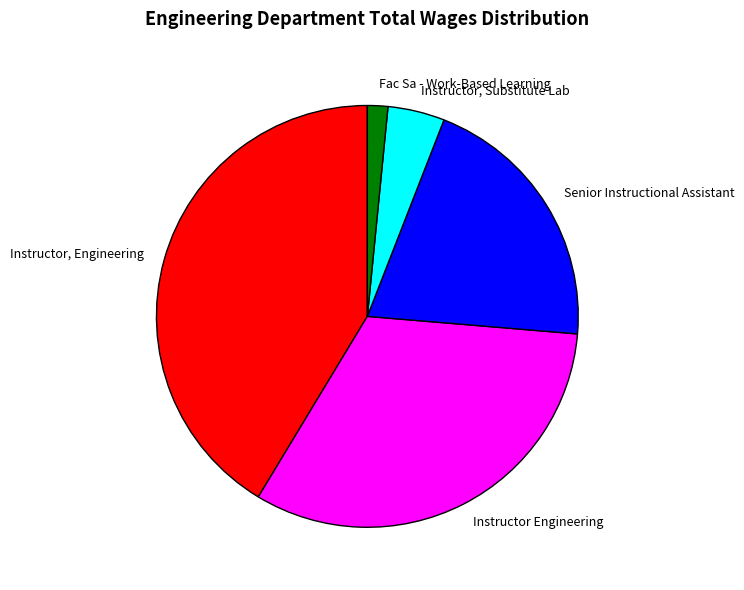

Is Instructor, Engineering the majority of the pie?

No